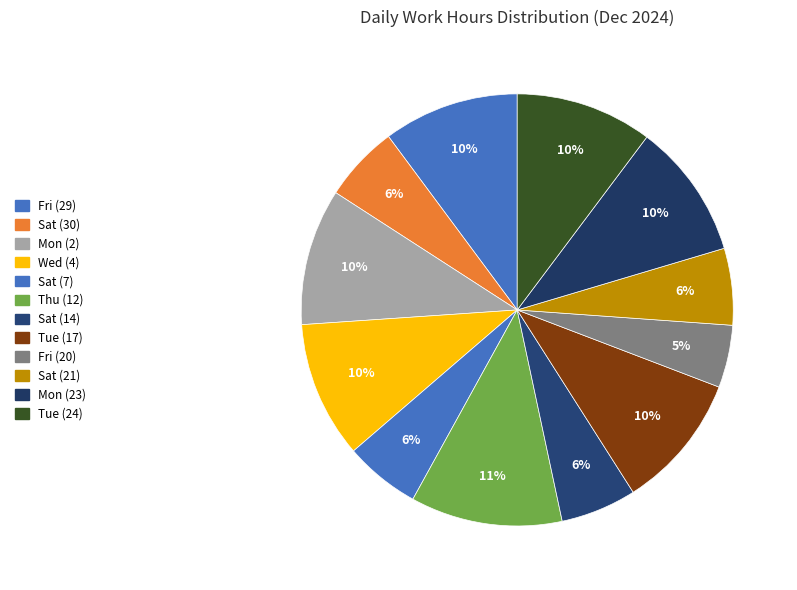

How many slices are in this pie chart?

12